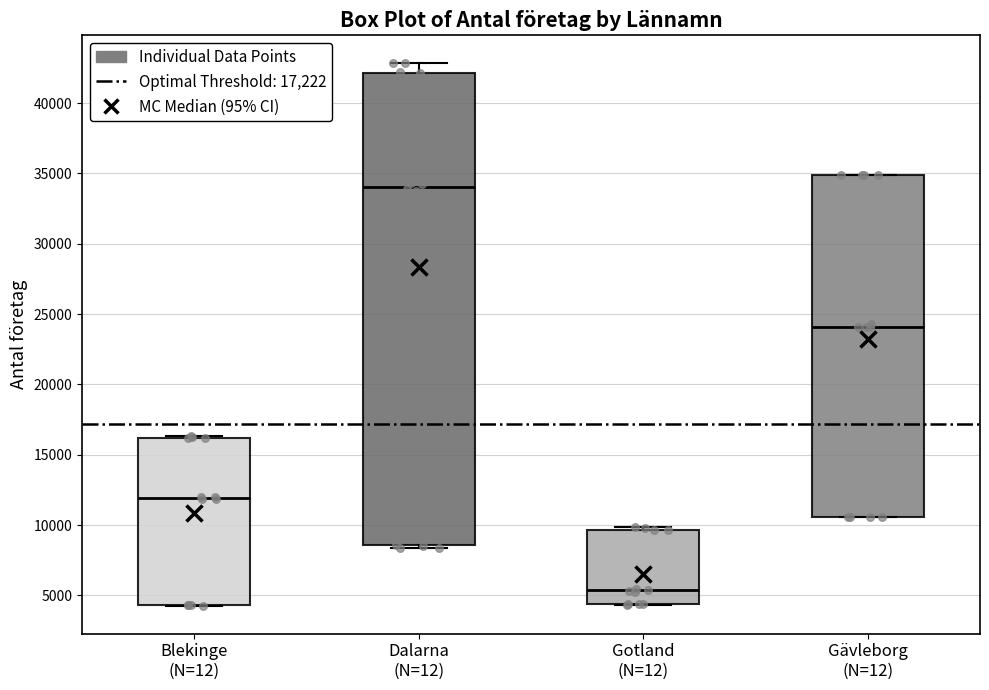

Comparing the boxes themselves (not the whiskers), which one is the tallest?

Dalarna (N=12)